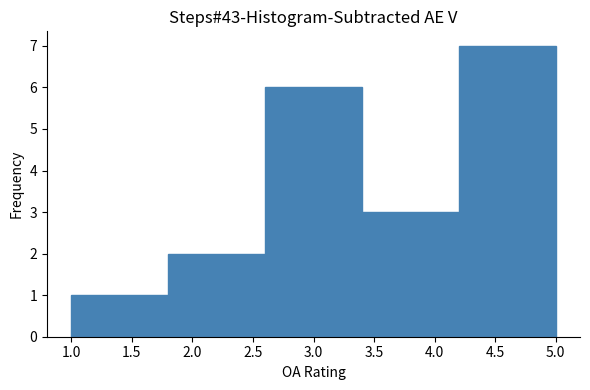

Reading left to right, list every bar in this chart as the range it spans on the x-axis followed by its height. The values are not printed on the chart, so give them approximately, as read against the axis.

1.0 to 1.8: 1
1.8 to 2.6: 2
2.6 to 3.4: 6
3.4 to 4.2: 3
4.2 to 5.0: 7